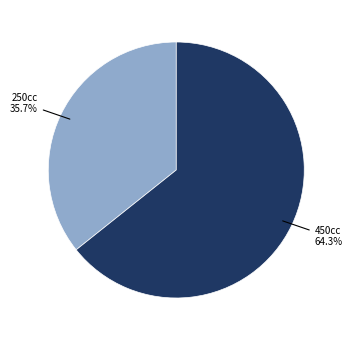

Is there a majority slice in this chart?

Yes